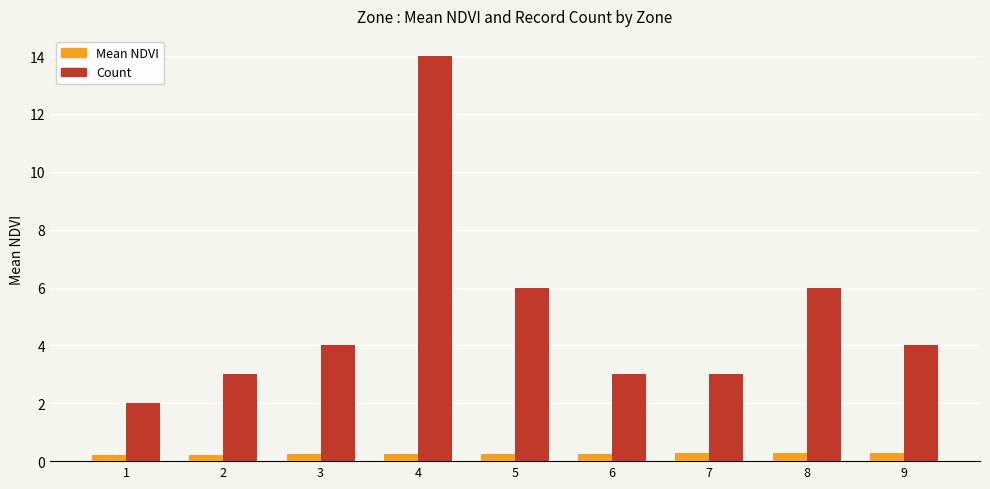

What is the greatest value displayed?

14.0